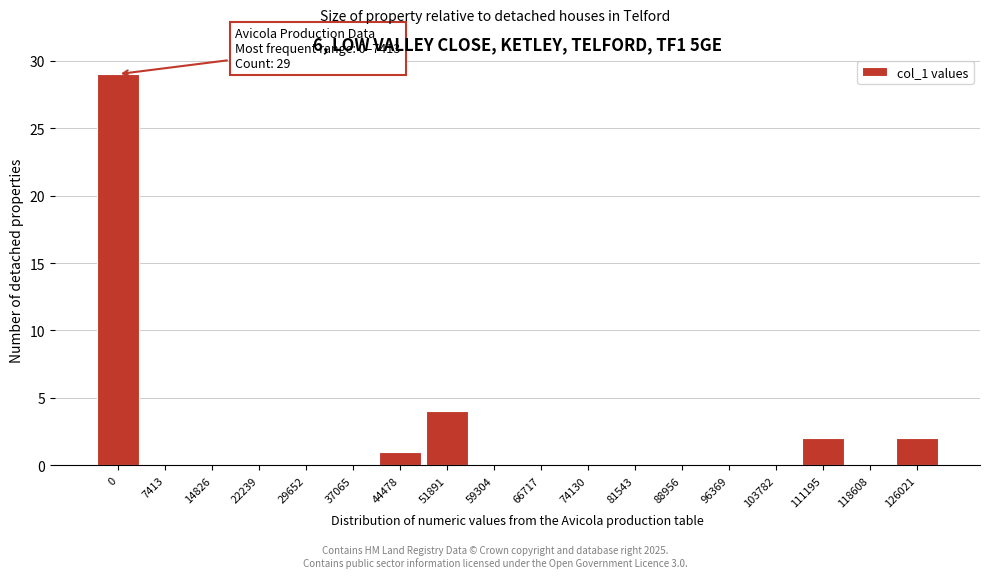

Reading right to left, what are all the values shown in this chart?

126021=2	118608=0	111195=2	103782=0	96369=0	88956=0	81543=0	74130=0	66717=0	59304=0	51891=4	44478=1	37065=0	29652=0	22239=0	14826=0	7413=0	0=29